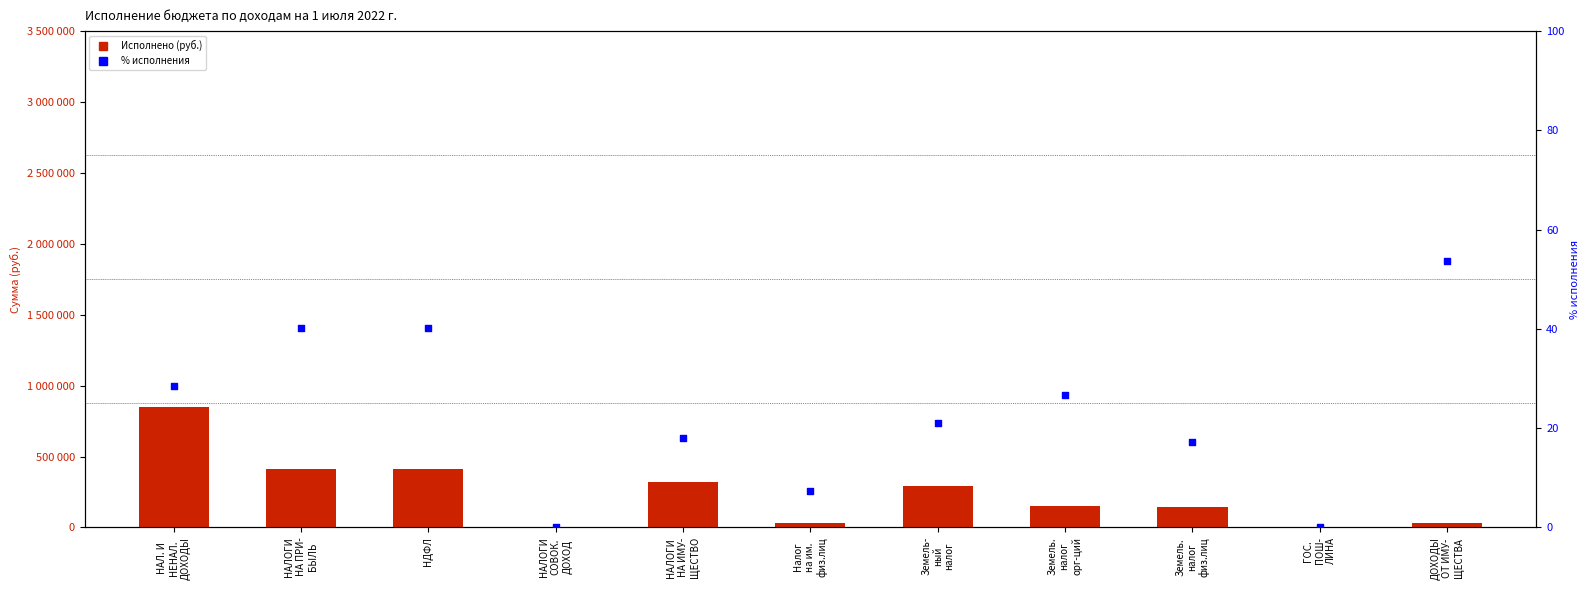

At how many categories does at least one series exceed 230005?

5